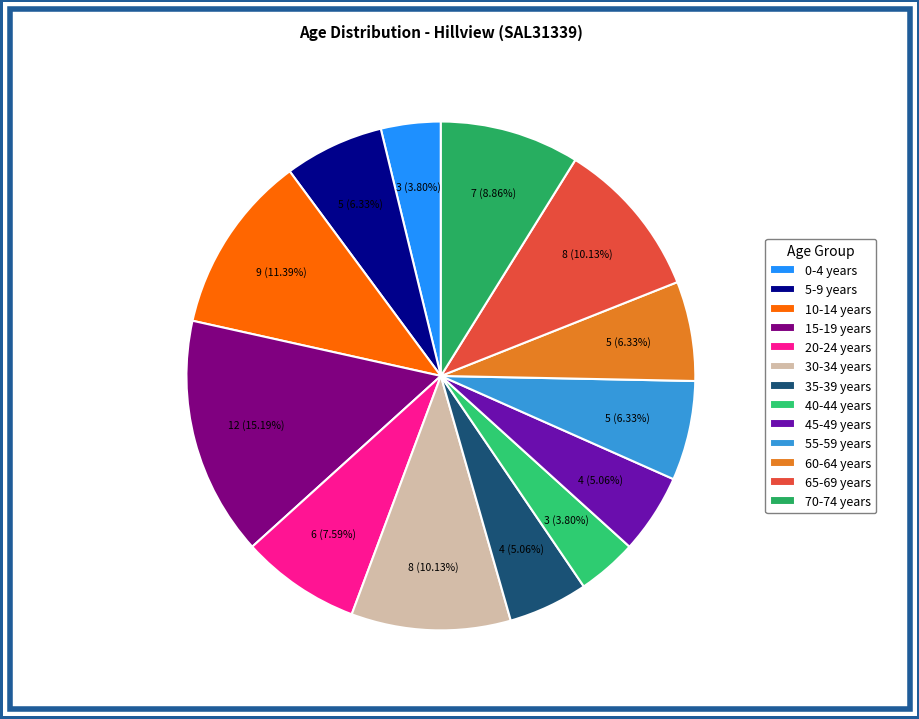

Does any single category account for the majority?

No